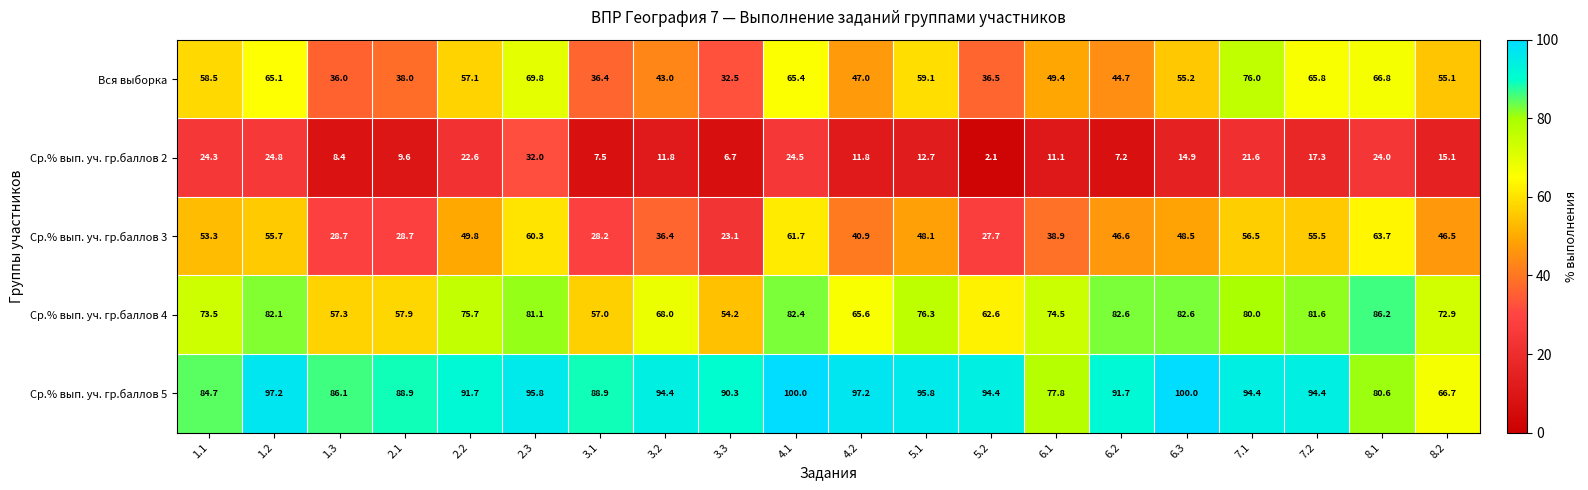

What is the sum of all Вся выборка values?

1057.4